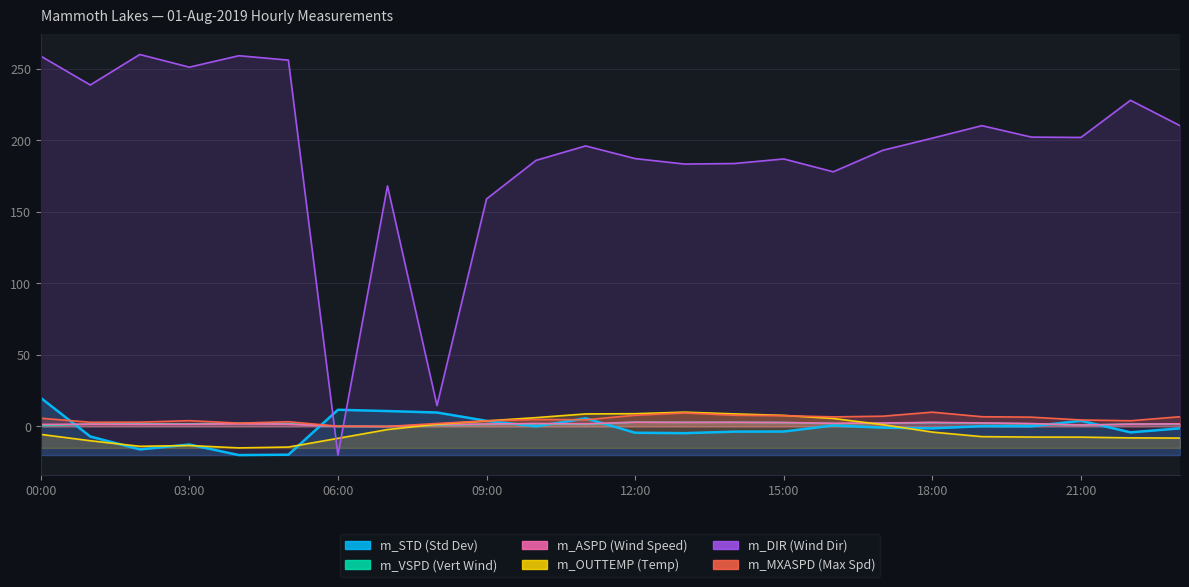

Which series has the largest total across all categories?

m_DIR (Wind Dir)